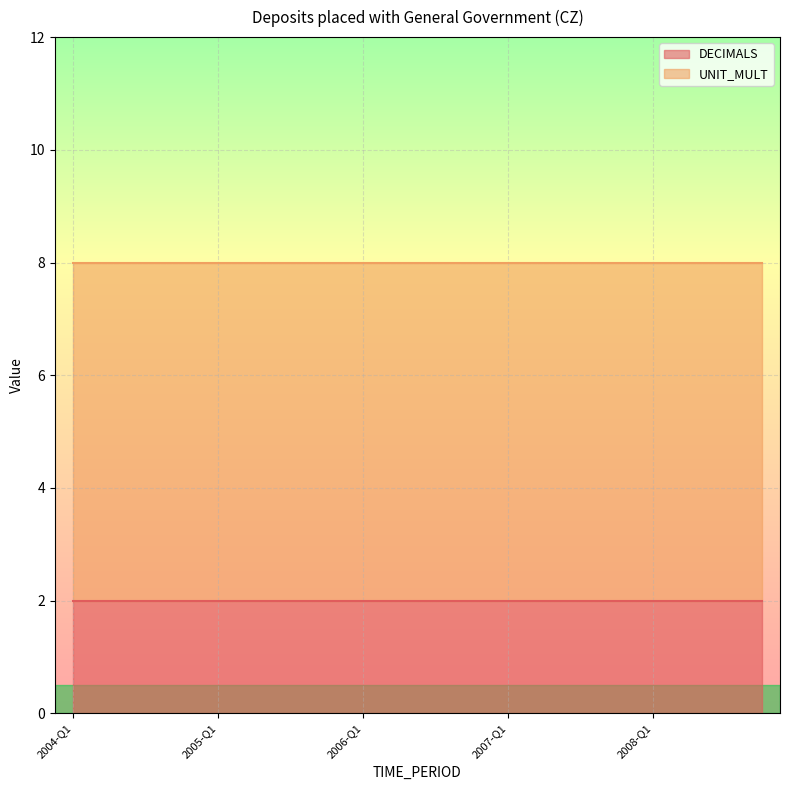

Which series changed the most between 2004-Q3 and 2007-Q3?

DECIMALS